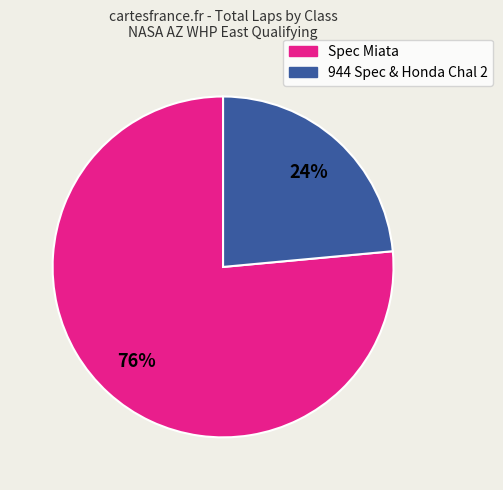

Is there a majority slice in this chart?

Yes